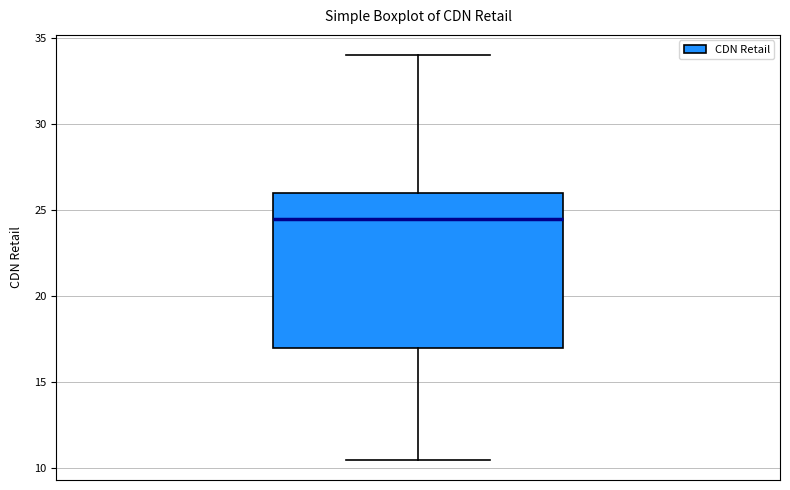

Transcribe this box plot: give where the median line is, the range the box spans, and where the two whiskers end, as read against the y-axis. The values are not printed on the chart, so give them approximately, as read against the axis.

median 24.5, box 17.0 to 26.0, whiskers 10.5 to 34.0